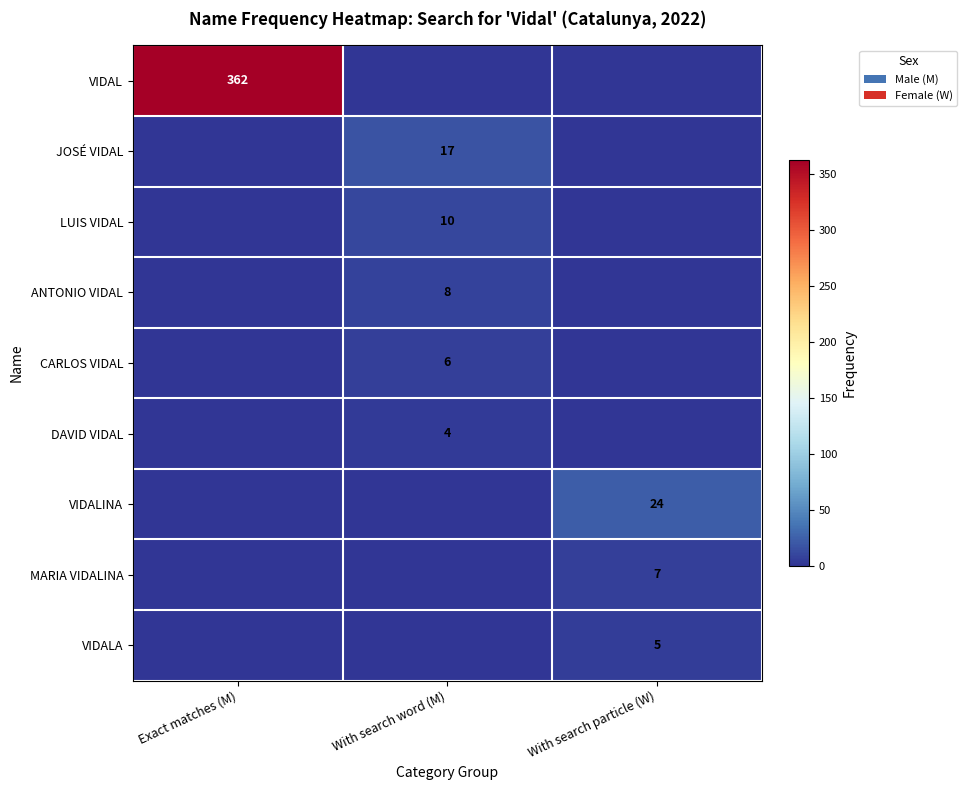

Is the value of VIDALINA at With search particle (W) greater than the value of VIDAL at Exact matches (M)?

No